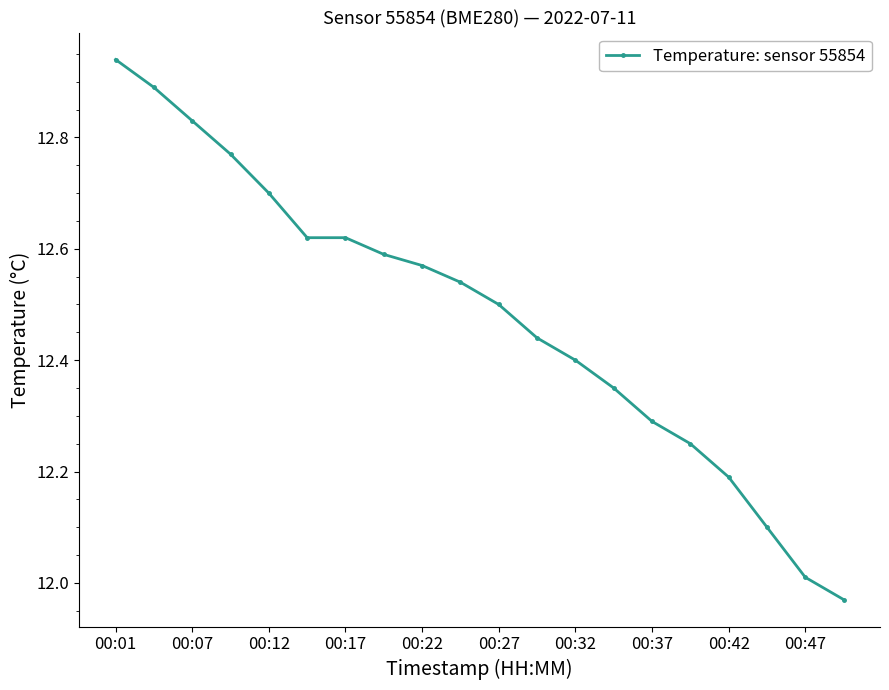

What is the difference between the maximum and minimum values?

1.0